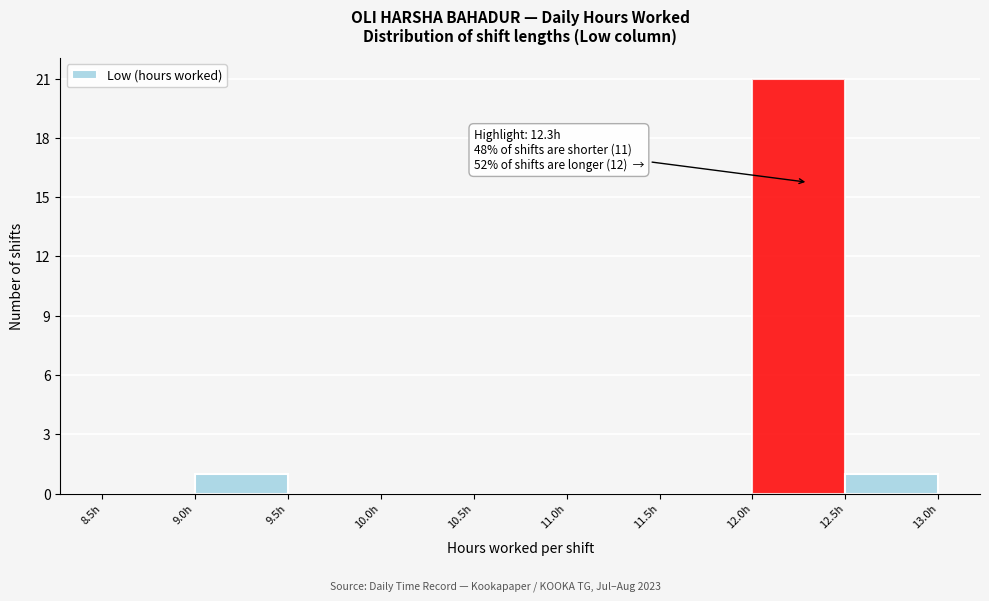

Over which range of the x-axis is the bar tallest?

12.0 to 12.5